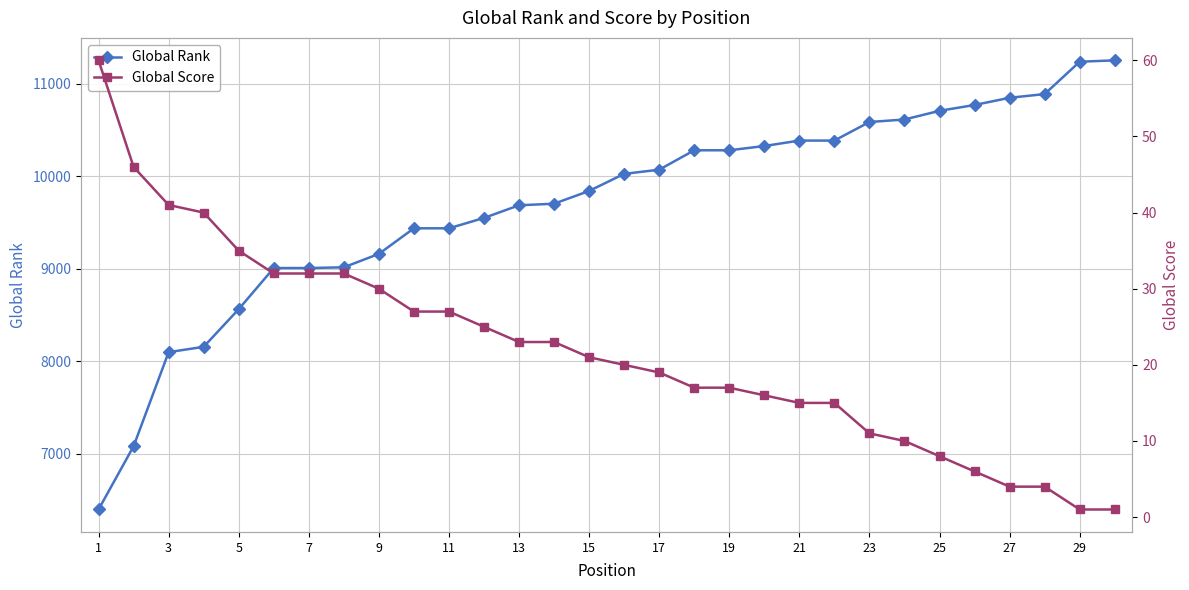

The value of Global Rank at 21 is 15965. True or false?

False